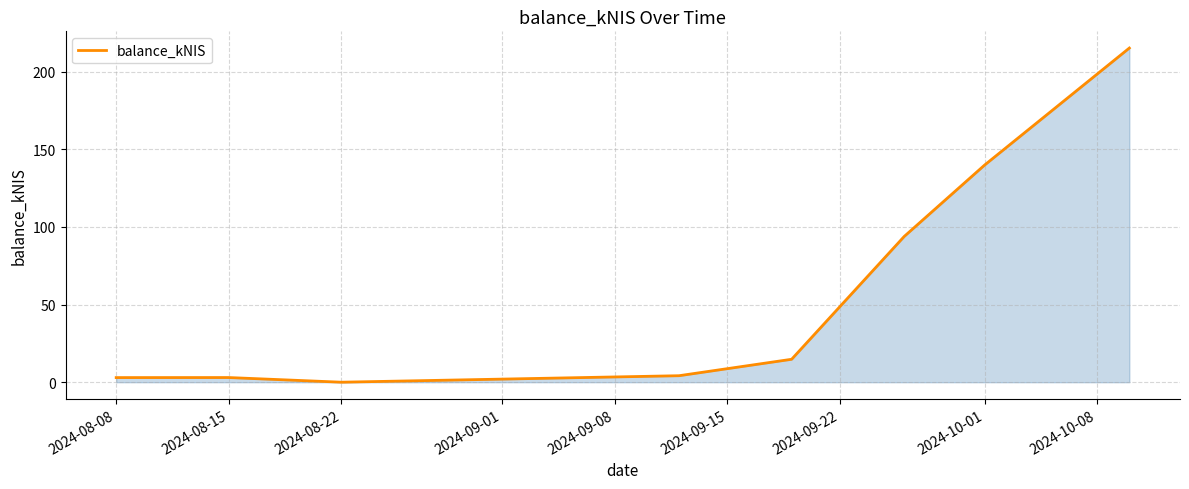

What is the sum of all values?

473.6